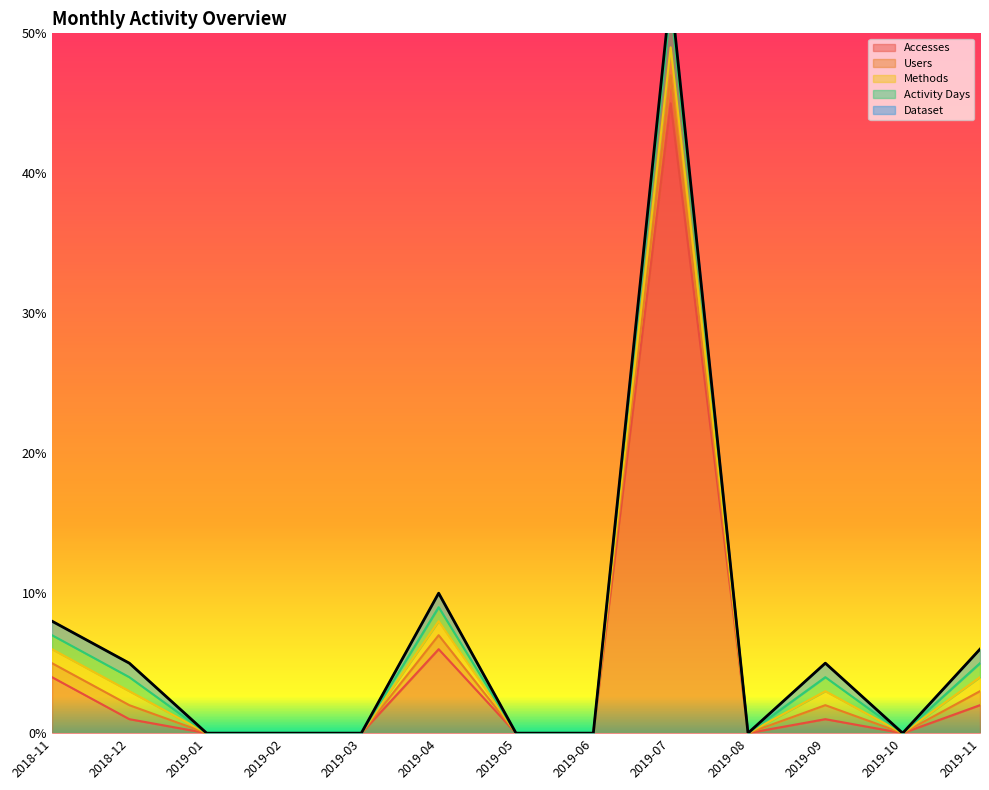

Which label corresponds to the largest value in the chart?

2019-07